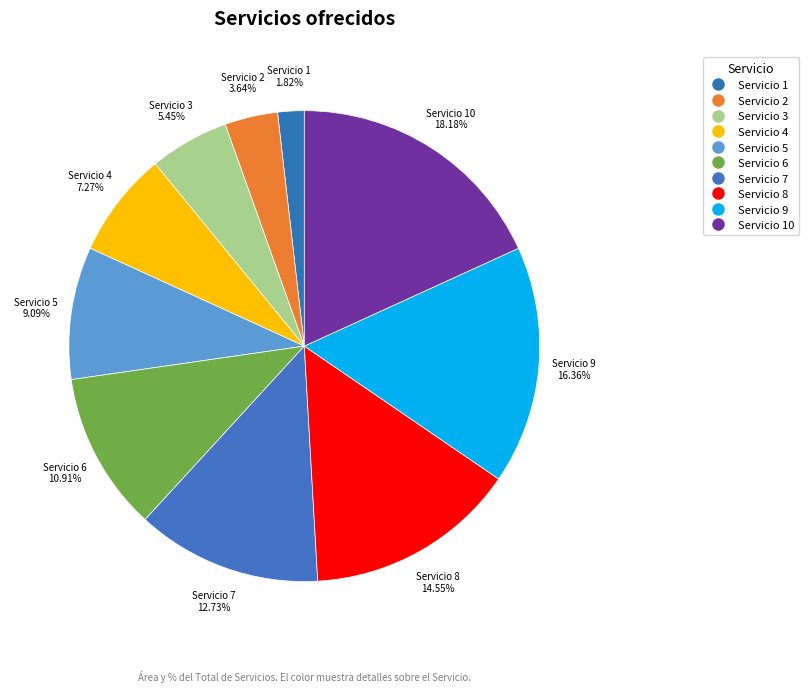

To the nearest percent, what is the difference between the largest and smallest slice percentages?

16%